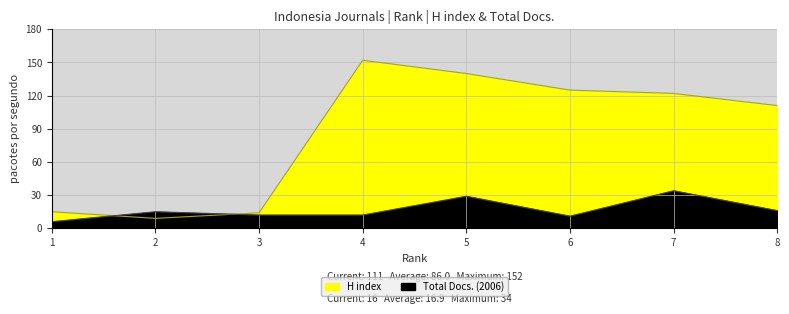

Which series changed the most between 1 and 4?

H index